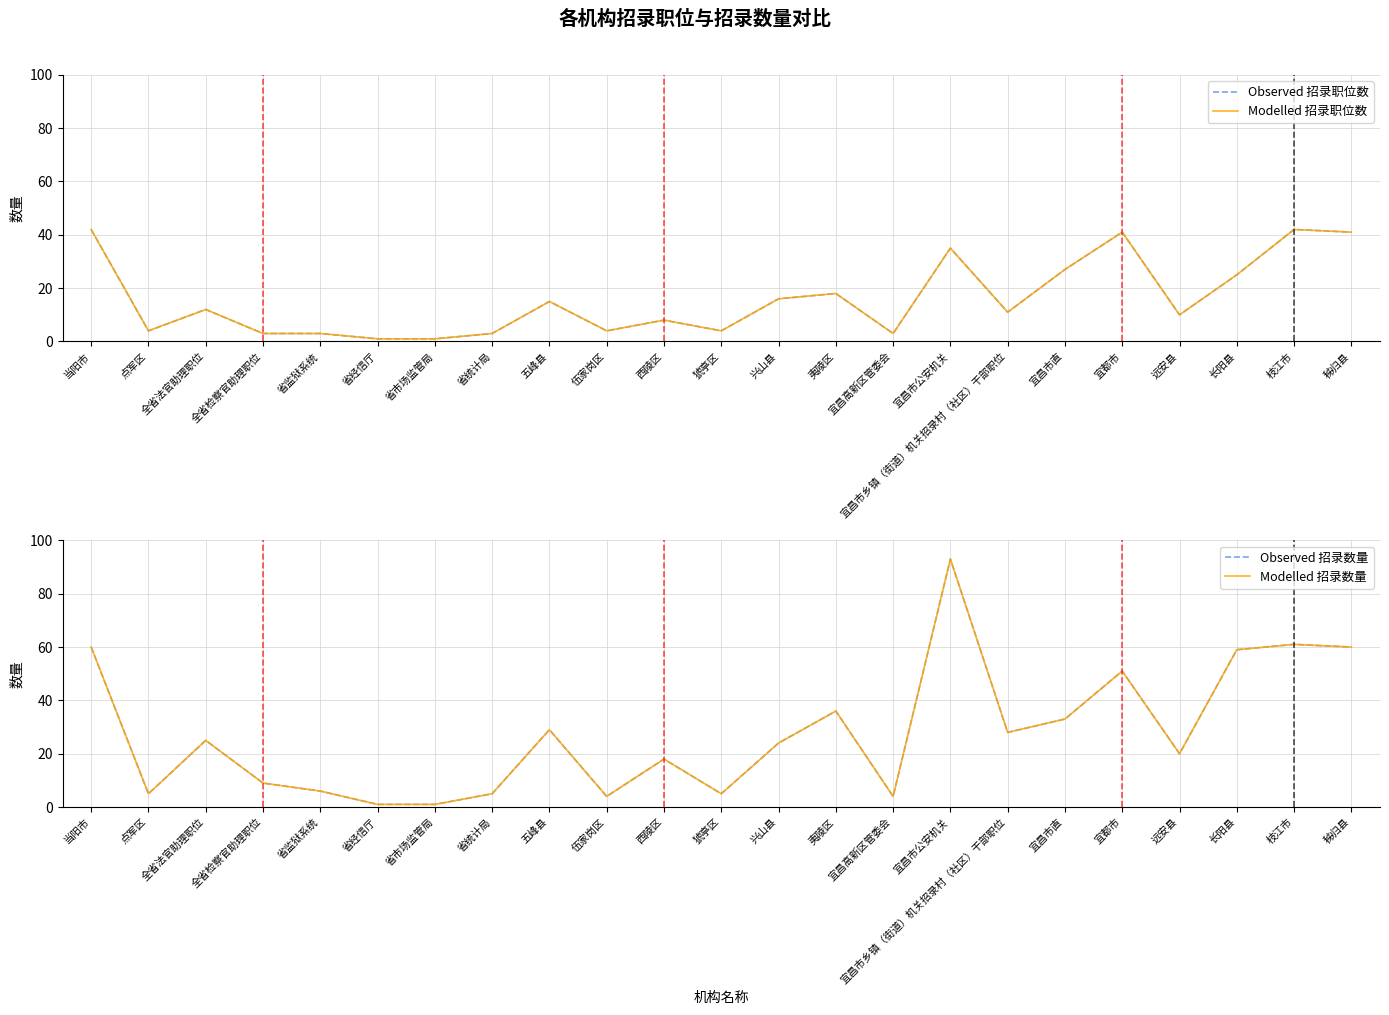

Reading left to right, list all the values displayed in this chart.

Observed 招录职位数: 42	4	12	3	3	1	1	3	15	4	8	4	16	18	3	35	11	27	41	10	25	42	41
Modelled 招录职位数: 42	4	12	3	3	1	1	3	15	4	8	4	16	18	3	35	11	27	41	10	25	42	41
Observed 招录数量: 60	5	25	9	6	1	1	5	29	4	18	5	24	36	4	93	28	33	51	20	59	61	60
Modelled 招录数量: 60	5	25	9	6	1	1	5	29	4	18	5	24	36	4	93	28	33	51	20	59	61	60